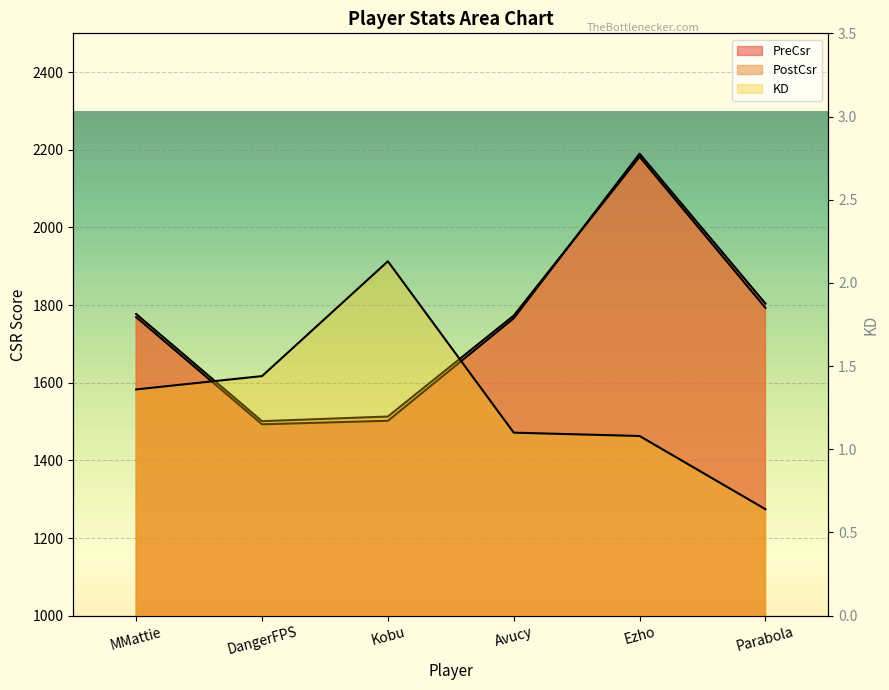

List the series in order of their peak value, highest first.

PreCsr, PostCsr, KD